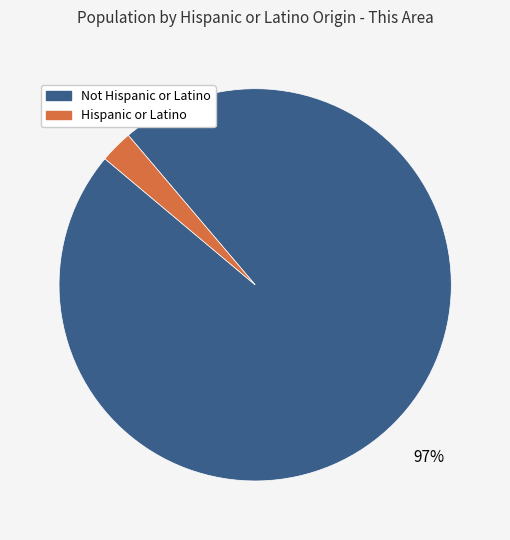

Count the number of slices in the pie.

2